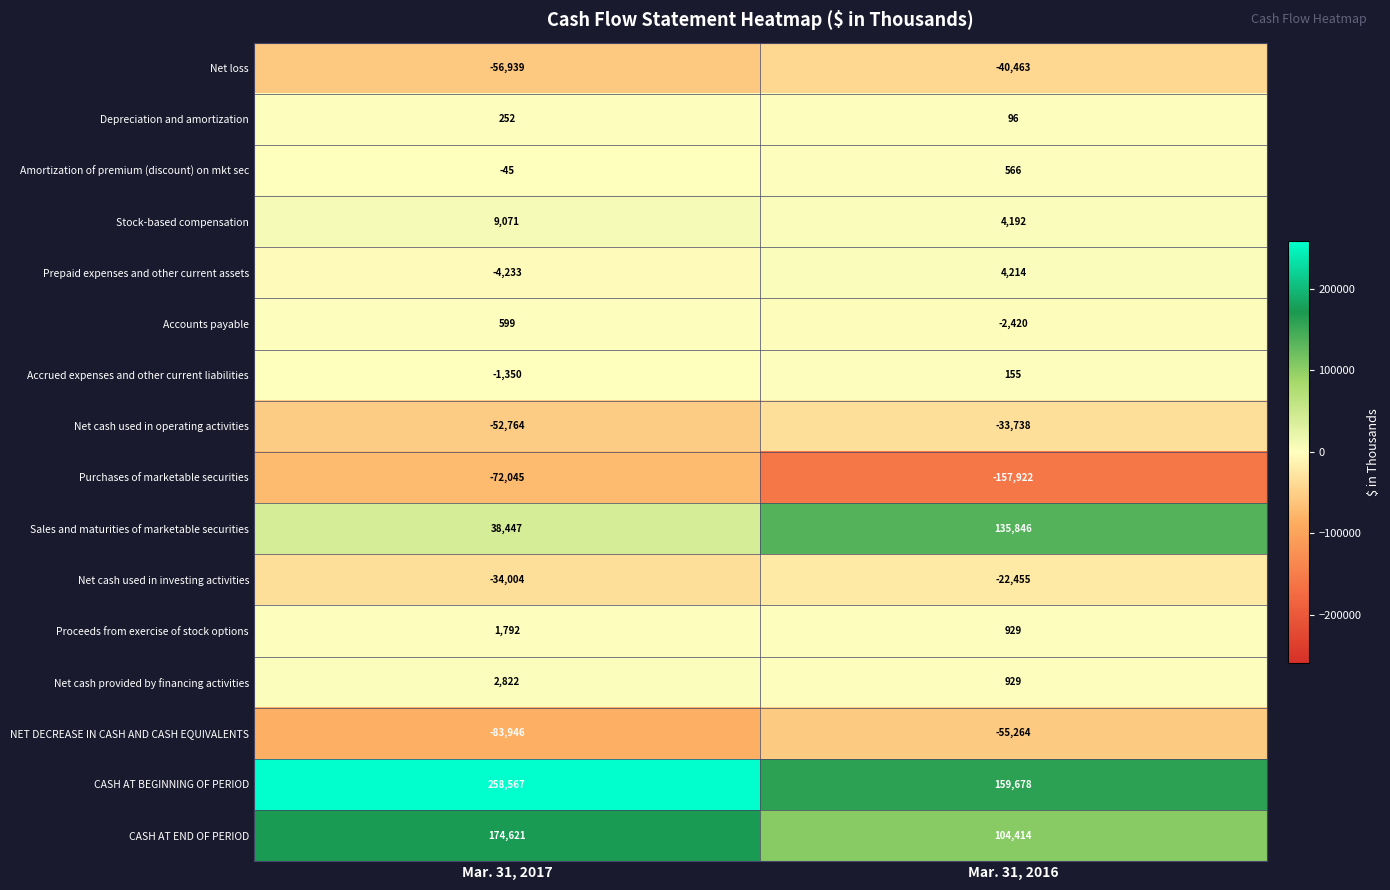

What is the difference between the Net cash used in investing activities values at Mar. 31, 2017 and Mar. 31, 2016?

11549